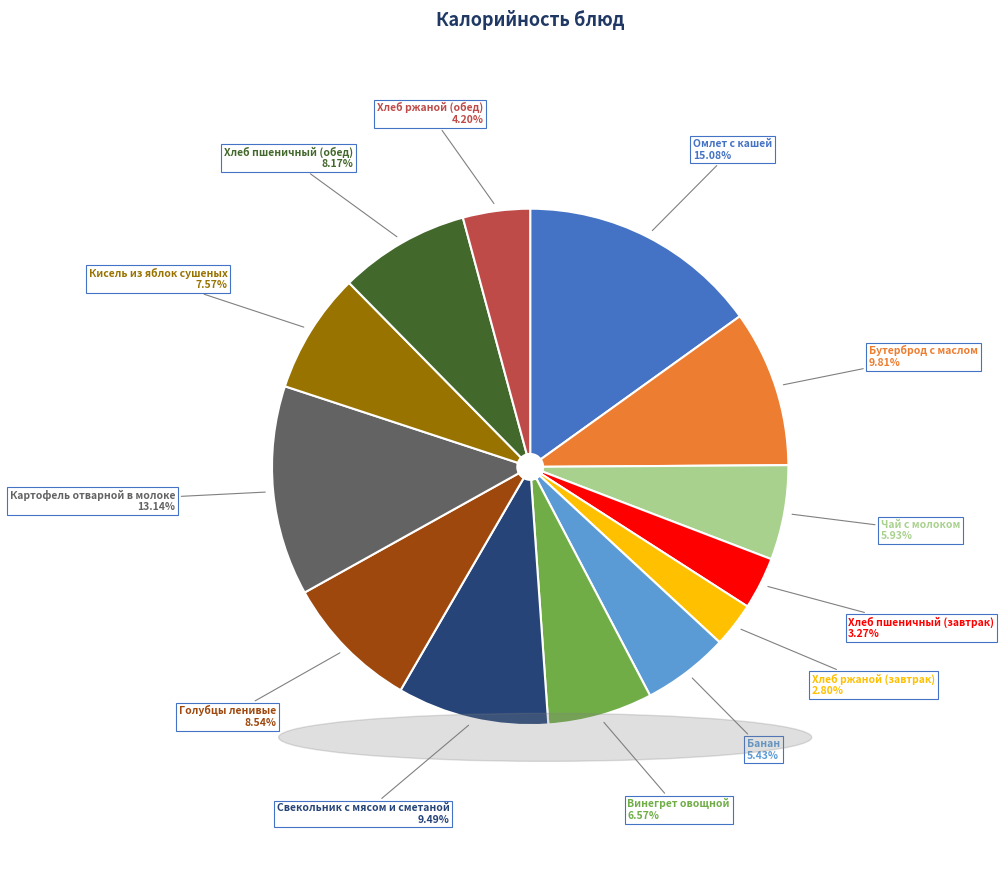

Is it true that Картофель отварной в молоке is 21% of the pie?

False